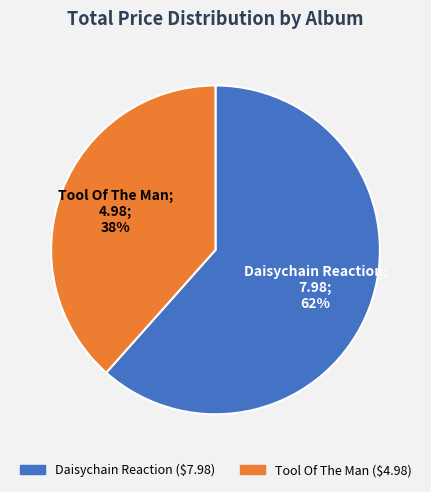

What is the smallest slice in the pie chart?

Tool Of The Man